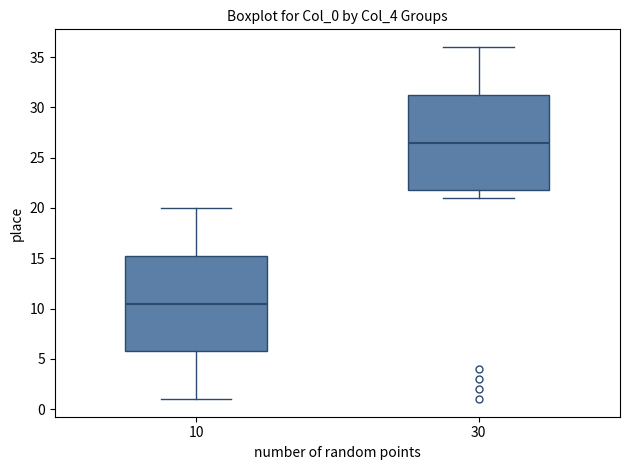

Reading left to right, transcribe this box plot: for each box, give where its median line is, the range the box spans, and where its two whiskers end, as read against the y-axis. The values are not printed on the chart, so give them approximately, as read against the axis.

10: median 10.5, box 6.0 to 15.5, whiskers 1.0 to 20.0
30: median 26.5, box 22.0 to 31.5, whiskers 21.0 to 36.0